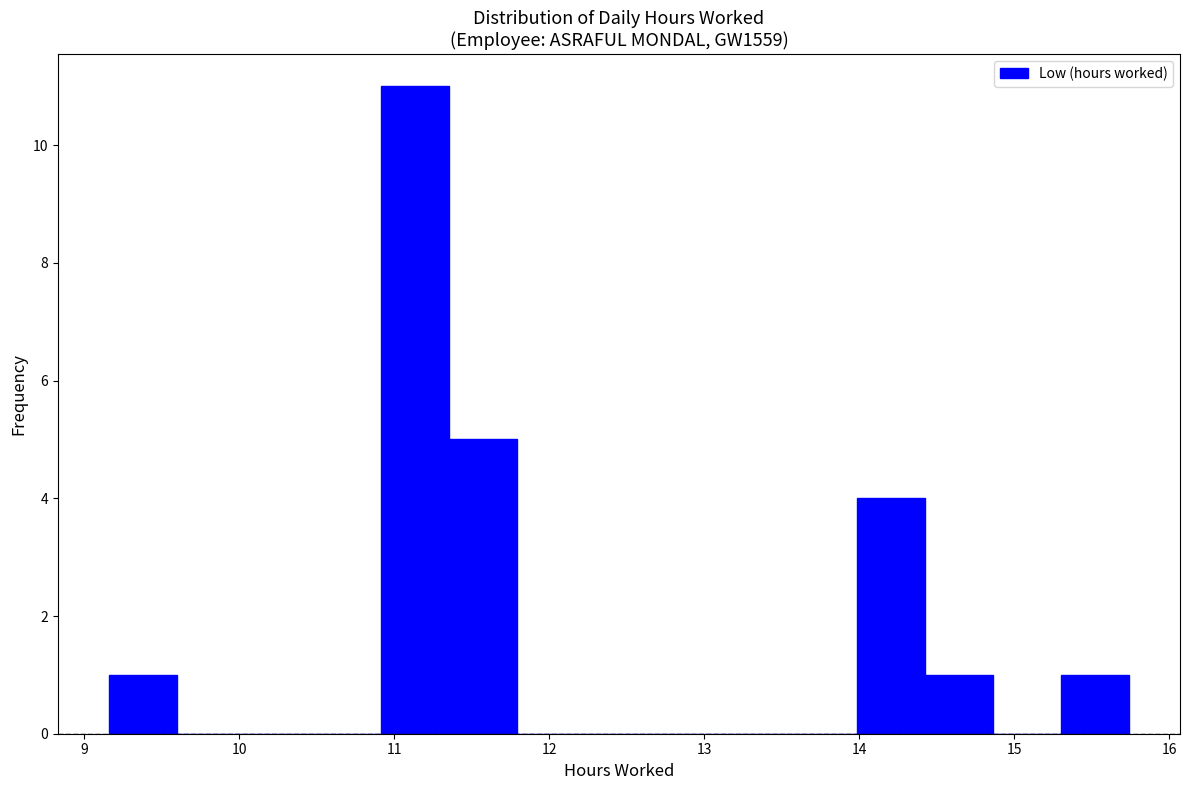

Reading left to right, transcribe this chart: for each bar, give the range it covers on the x-axis and its height. Neither the bar edges nor the heights are printed on the chart, so give them approximately, as read against the axes.

9.2 to 9.6: 1
9.6 to 10.0: 0
10.0 to 10.5: 0
10.5 to 10.9: 0
10.9 to 11.4: 11
11.4 to 11.8: 5
11.8 to 12.2: 0
12.2 to 12.7: 0
12.7 to 13.1: 0
13.1 to 13.5: 0
13.5 to 14.0: 0
14.0 to 14.4: 4
14.4 to 14.9: 1
14.9 to 15.3: 0
15.3 to 15.7: 1